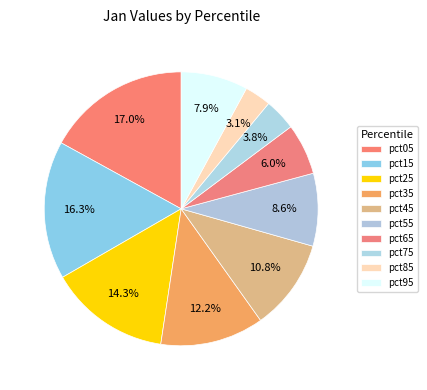

Does pct95 represent more than half of the total?

No